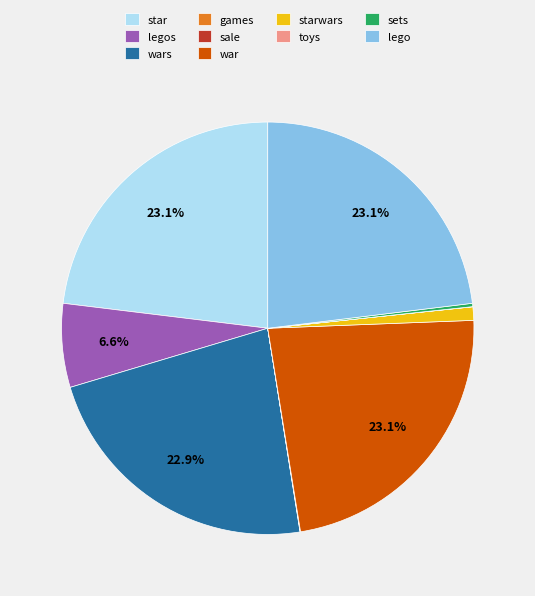

Between starwars and wars, which is larger?

wars